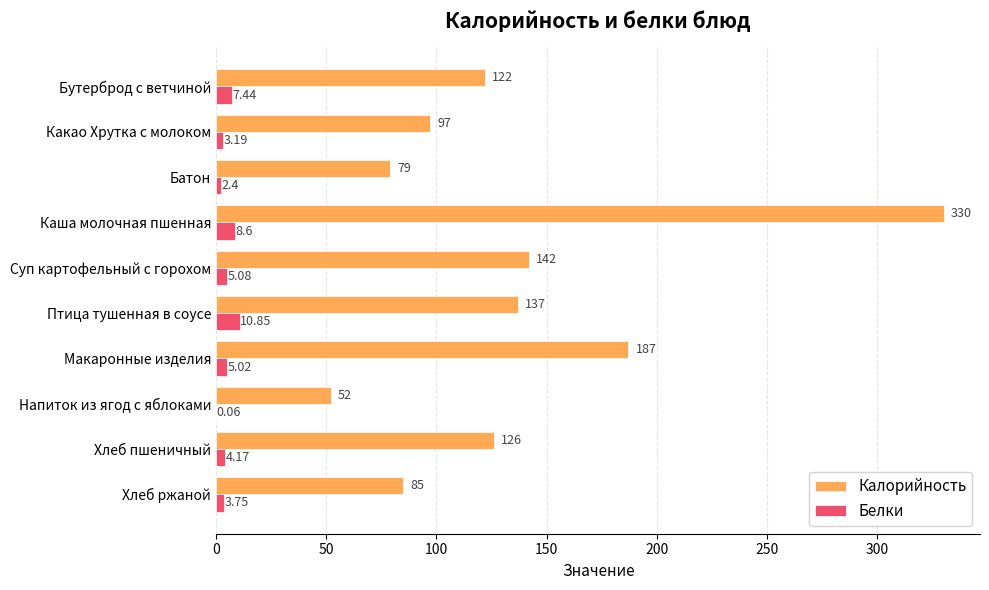

Which category has the highest value in the Калорийность series?

Каша молочная пшенная